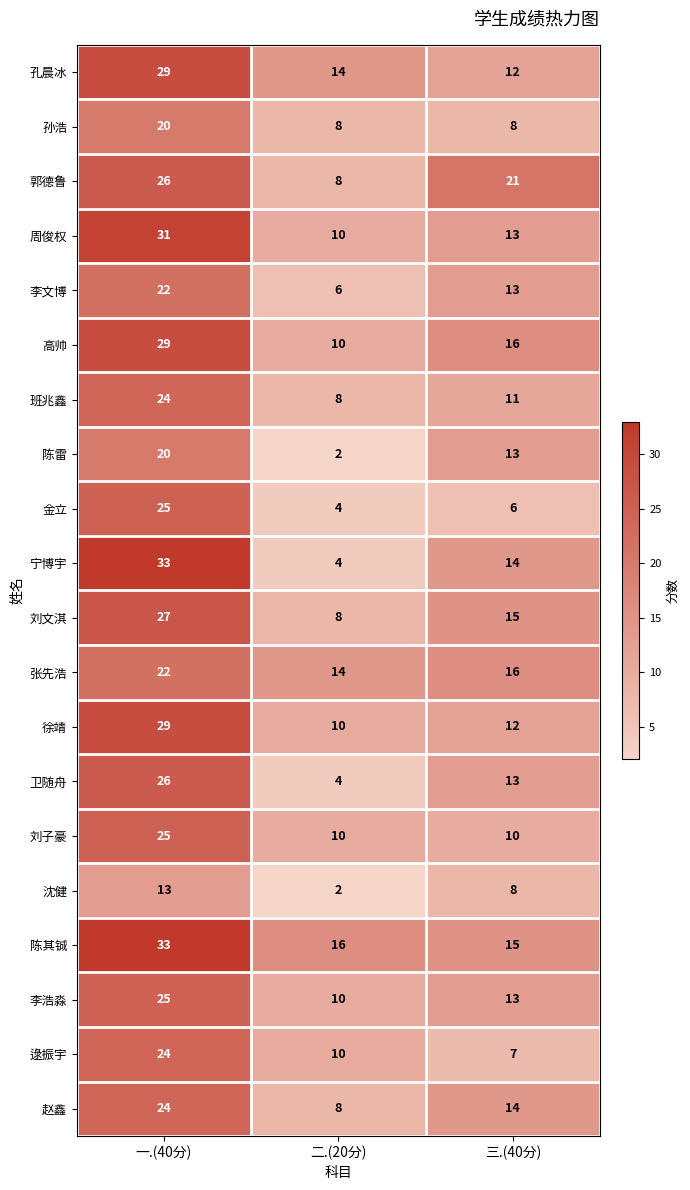

True or false: 高帅 has a value of 10 at 二.(20分).

True